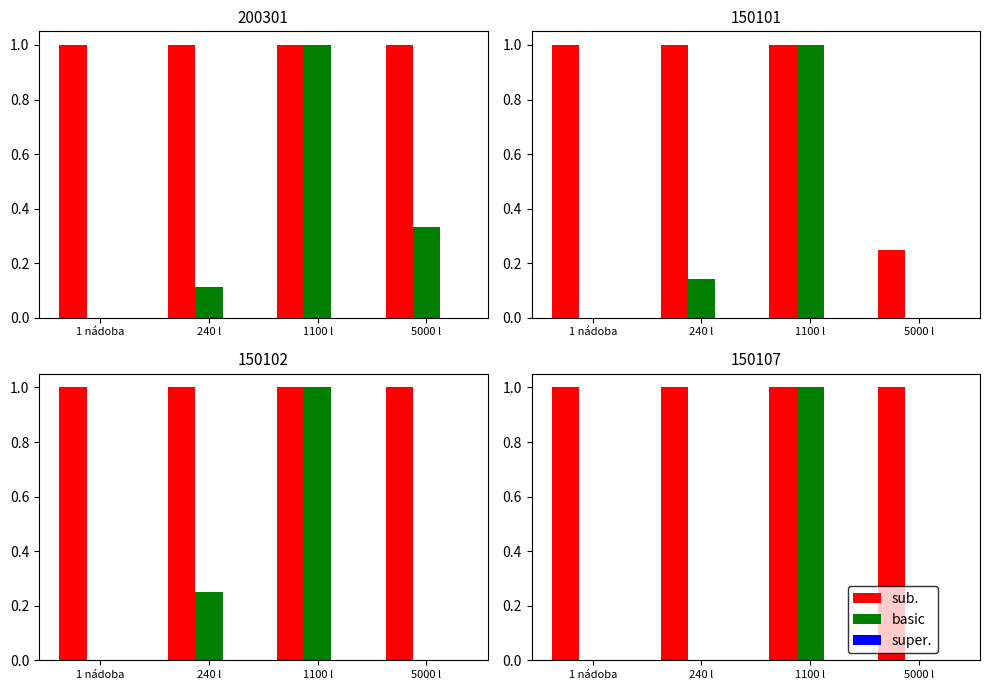

What is the spread (max minus min) of values at 1 nádoba?

1